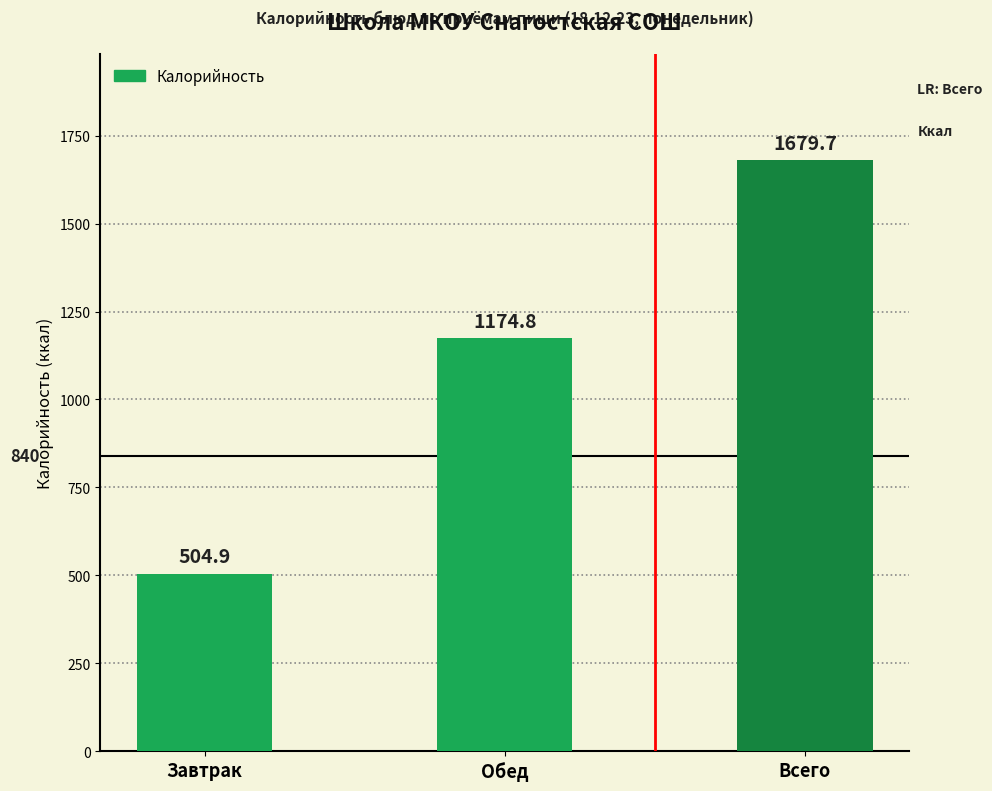

The chart shows a value of 120.2 at Завтрак. True or false?

False